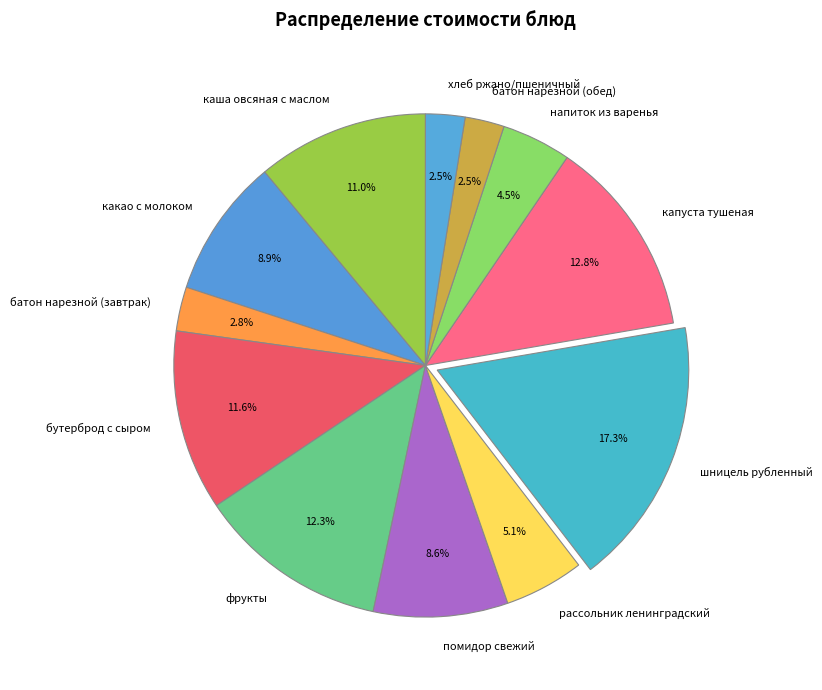

To the nearest percent, what portion does фрукты represent?

12%